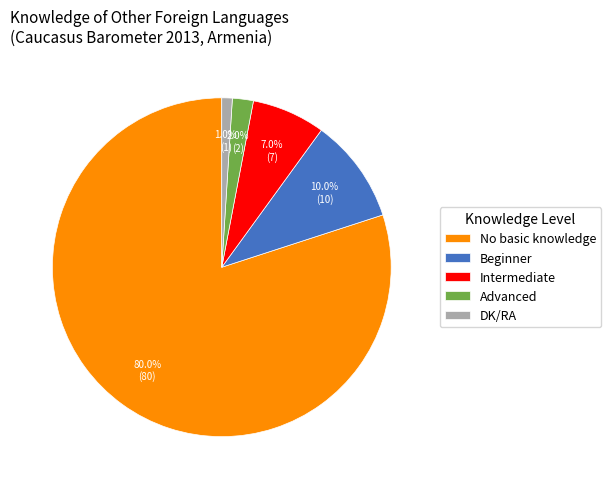

Rank the categories by value from lowest to highest.

DK/RA, Advanced, Intermediate, Beginner, No basic knowledge